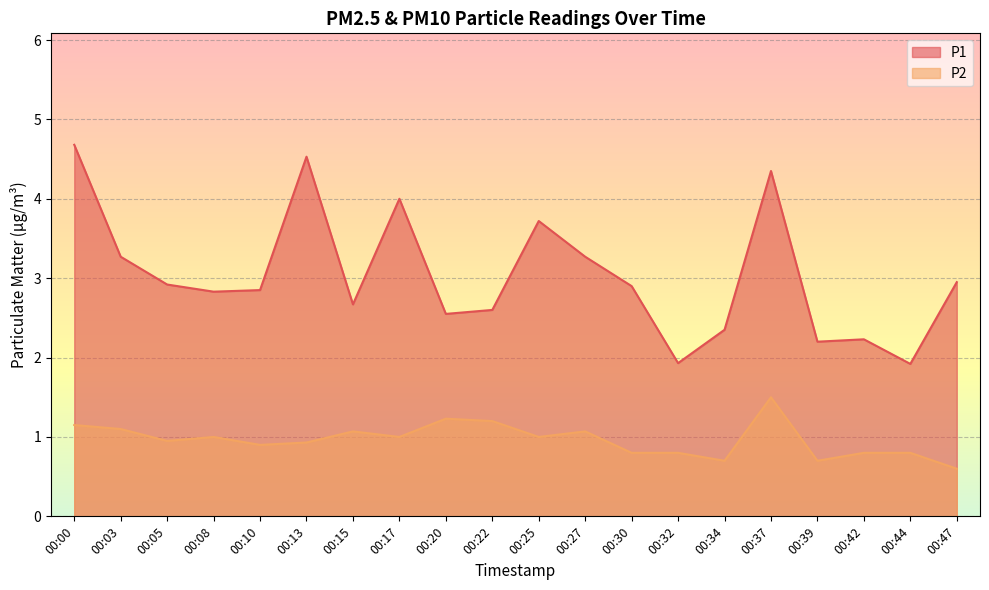

How many data points in P1 are above 2?

18